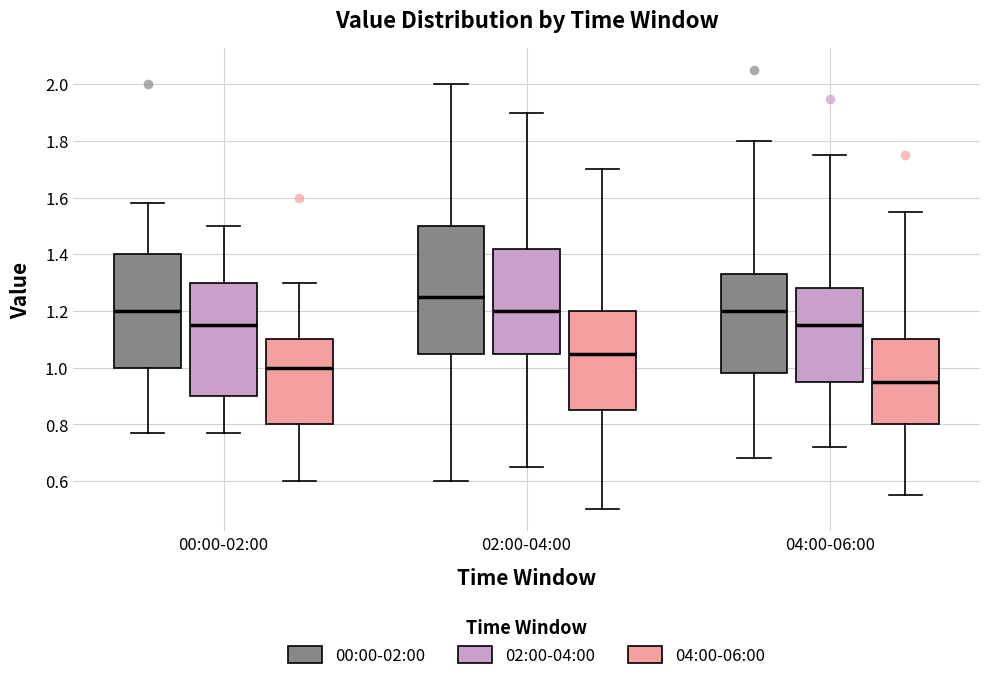

Comparing the boxes themselves (not the whiskers), which one is the tallest?

02:00-04:00 (00:00-02:00)